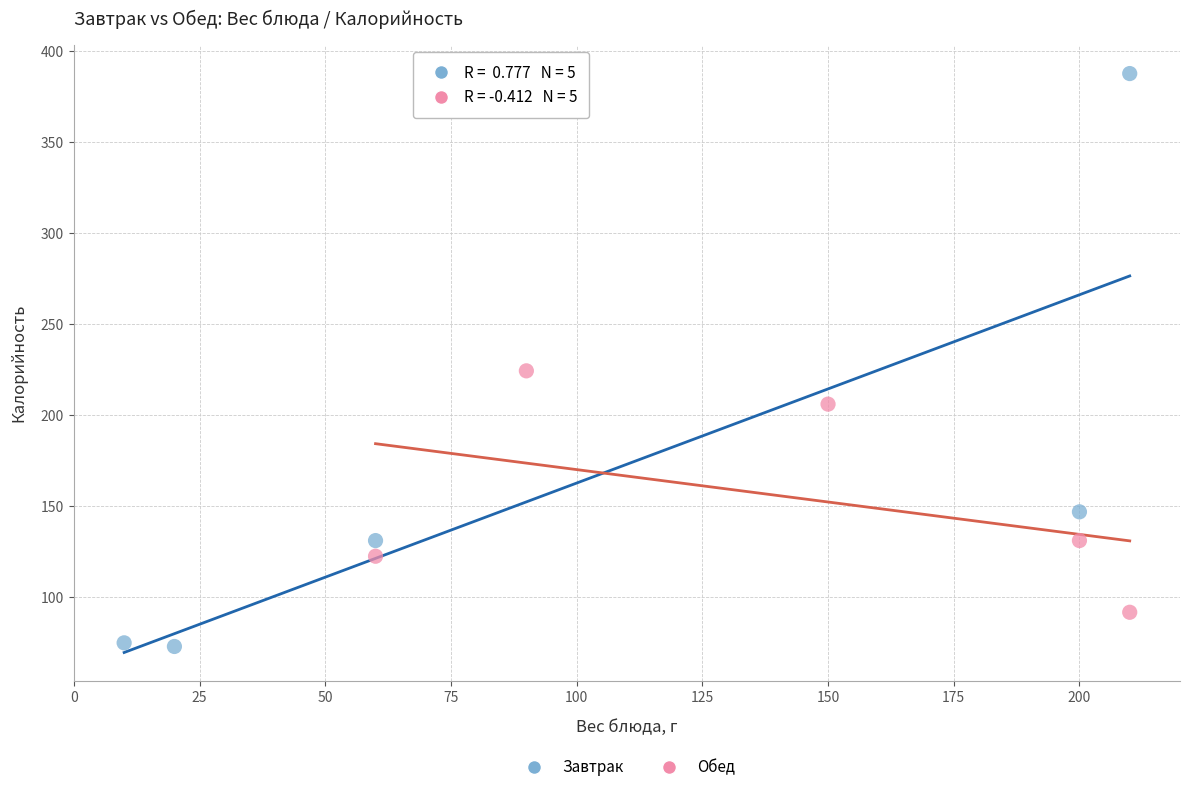

Which series has the largest Y range (max minus min)?

Завтрак